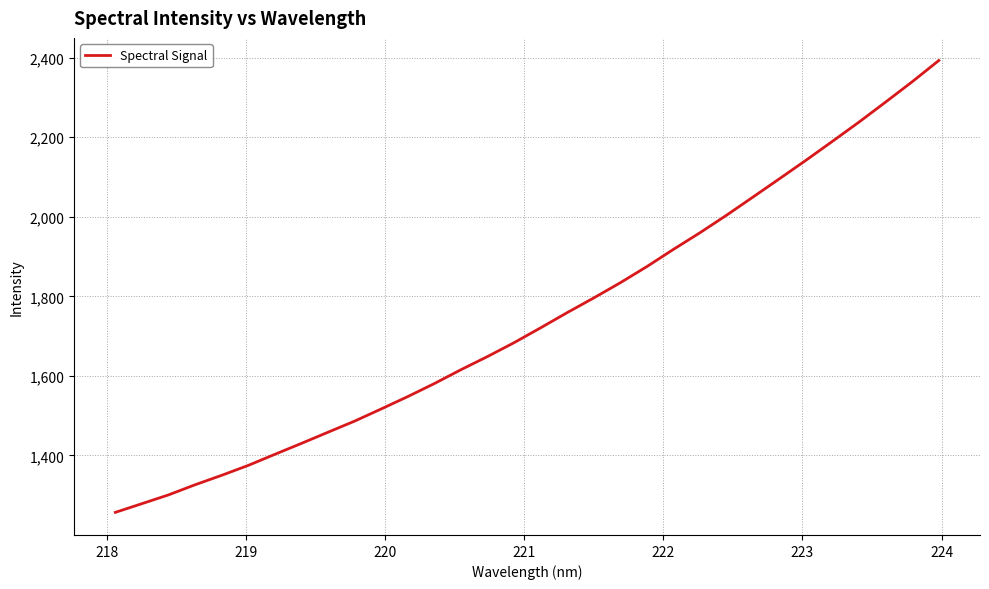

Is this an area chart (filled region under the line)?

No